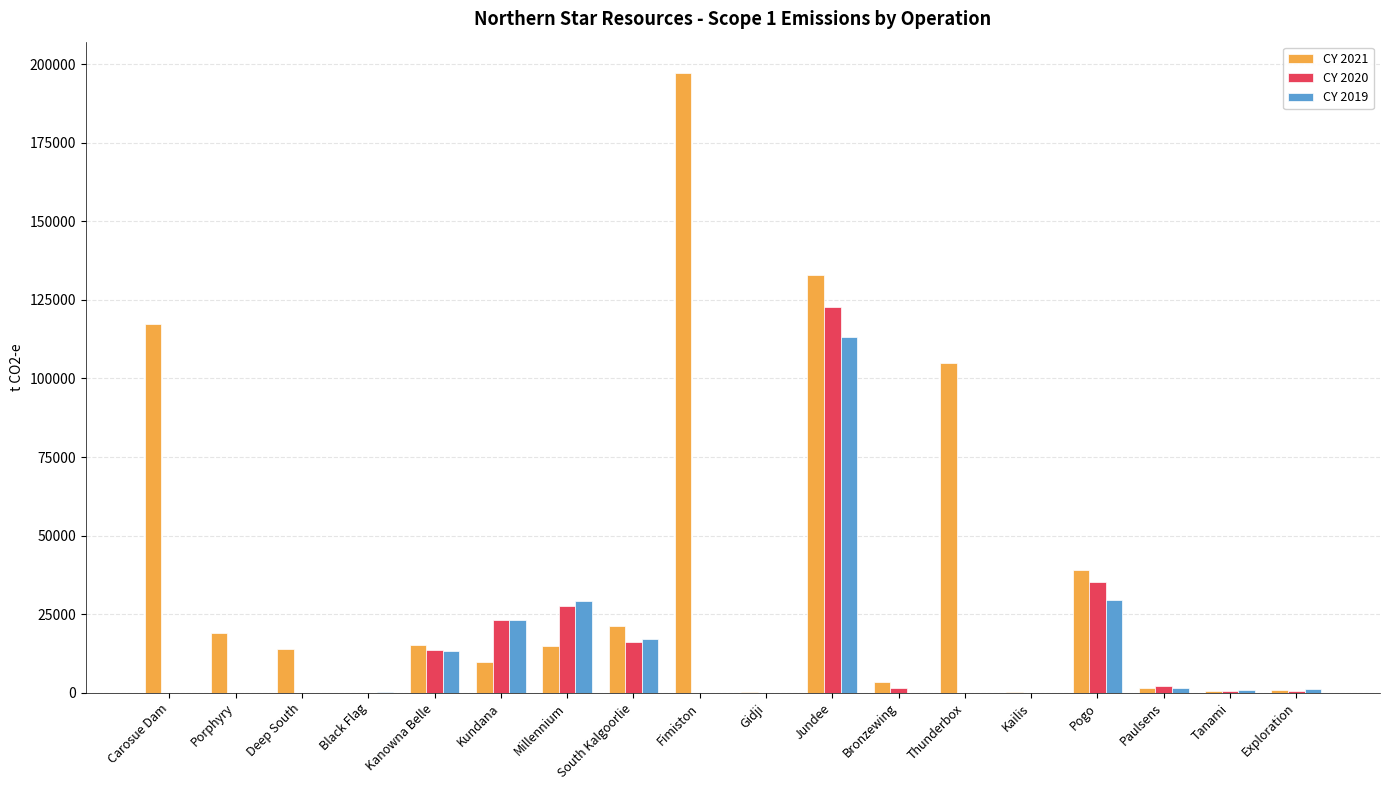

Where does the CY 2021 series first go above 14826?

Carosue Dam